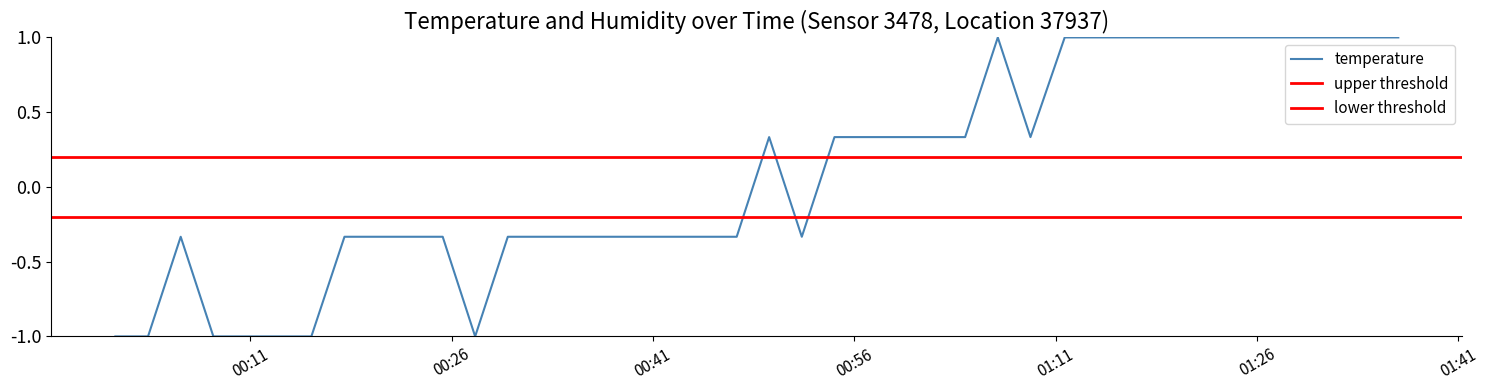

The value at 2023-06-05T00:30:11 is -0.3. True or false?

True